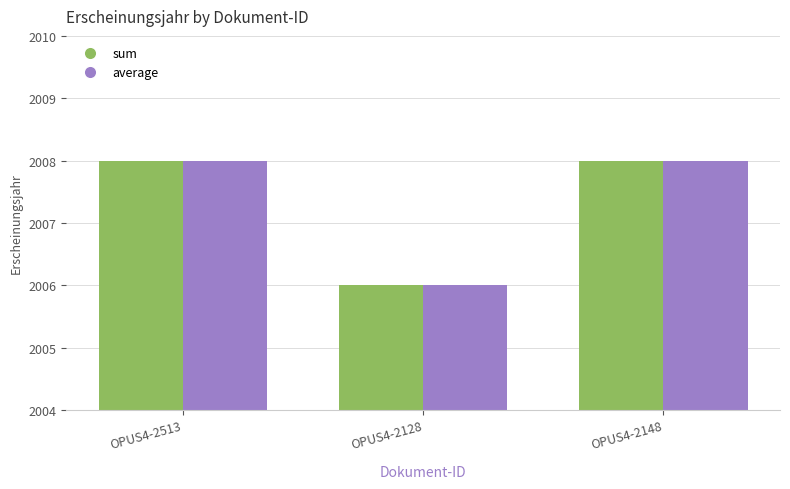

True or false: average has a value of 945 at OPUS4-2513.

False